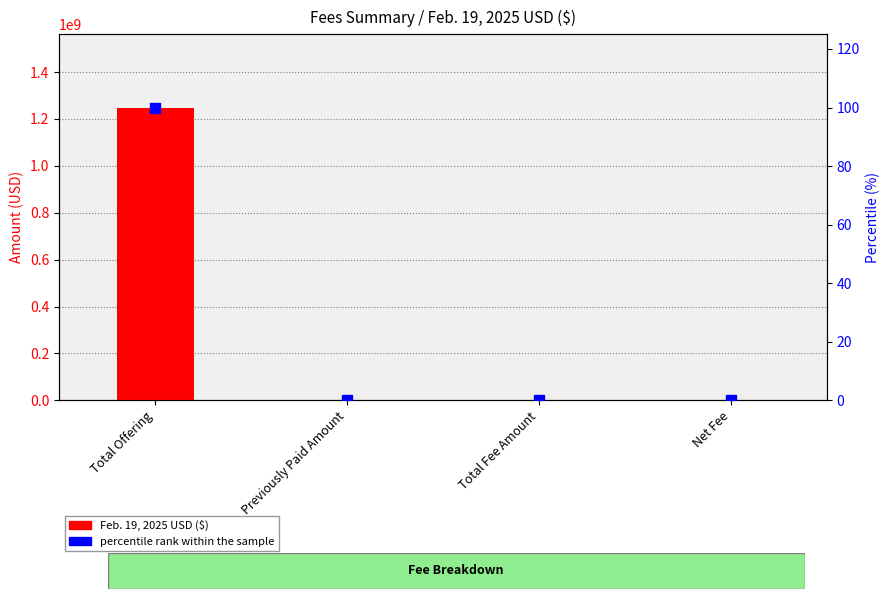

What are all the series names shown in the legend?

Feb. 19, 2025 USD ($), percentile rank within the sample